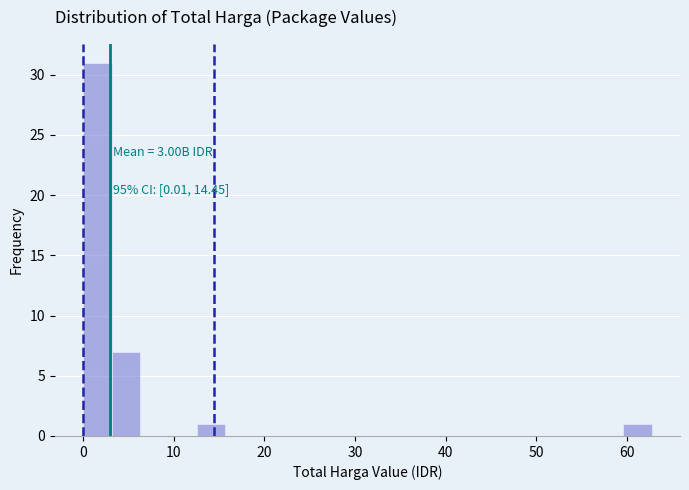

Around what value on the x-axis is the tallest bar? Give the approximate position of its centre, as read against the axis.

2